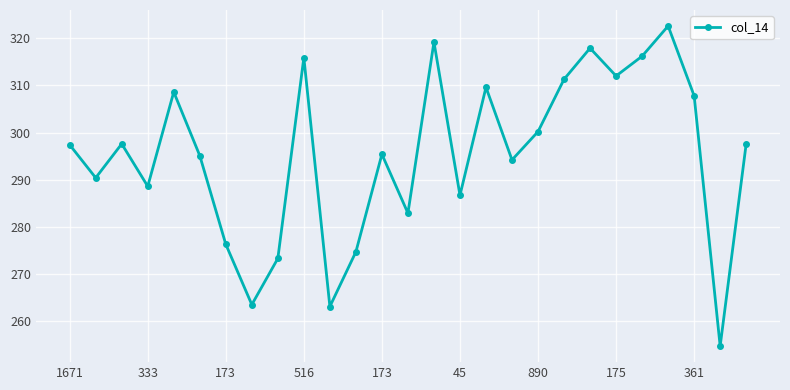

How many interior local peaks (higher than both neighbors) does the data have?

8